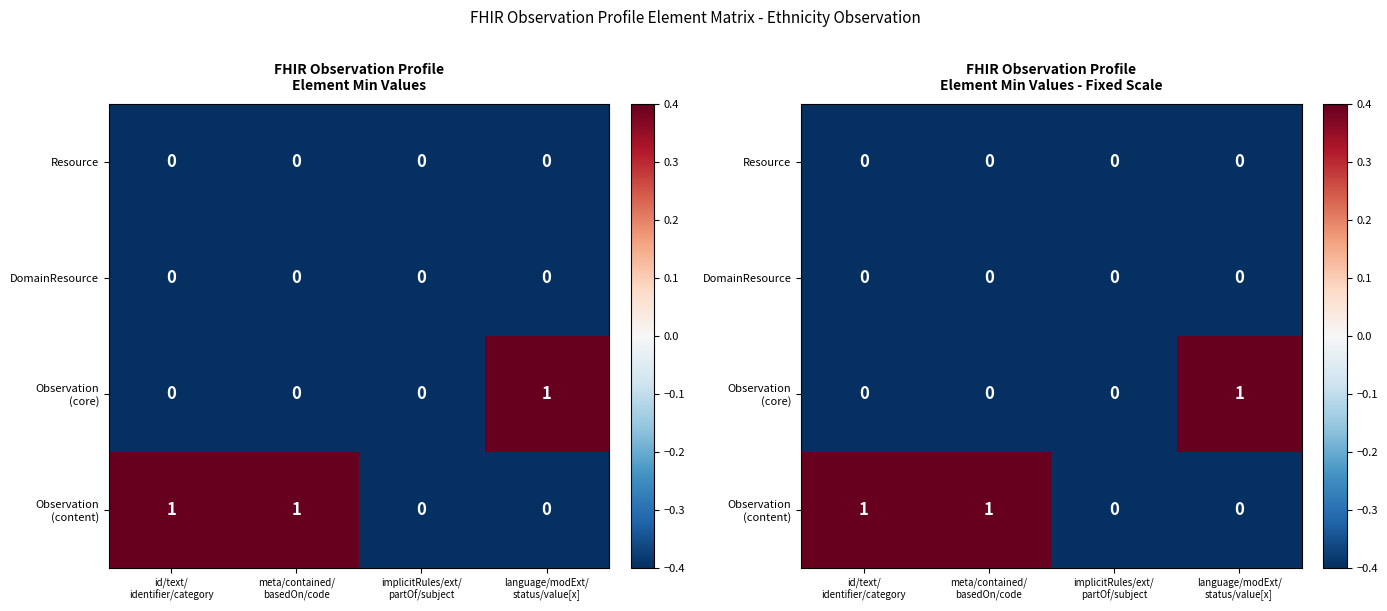

The value of Resource at meta/contained/ basedOn/code is -0.7. True or false?

False